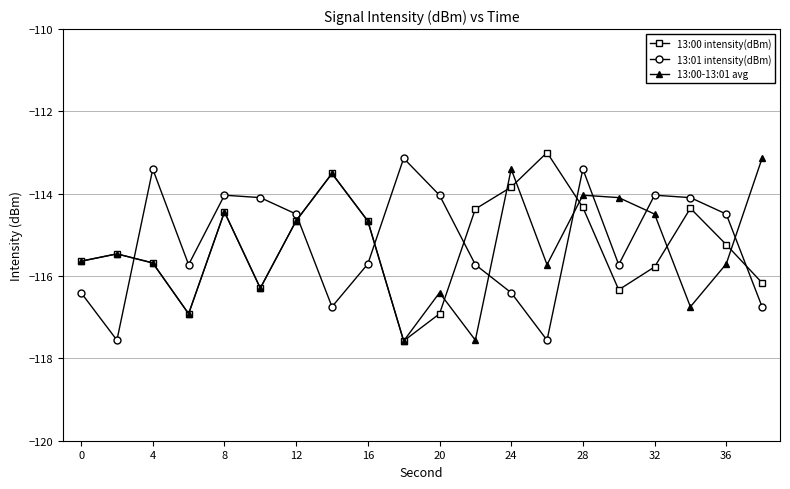

In 13:01 intensity(dBm), how many points are higher than both neighbors (excluding endpoints)?

5